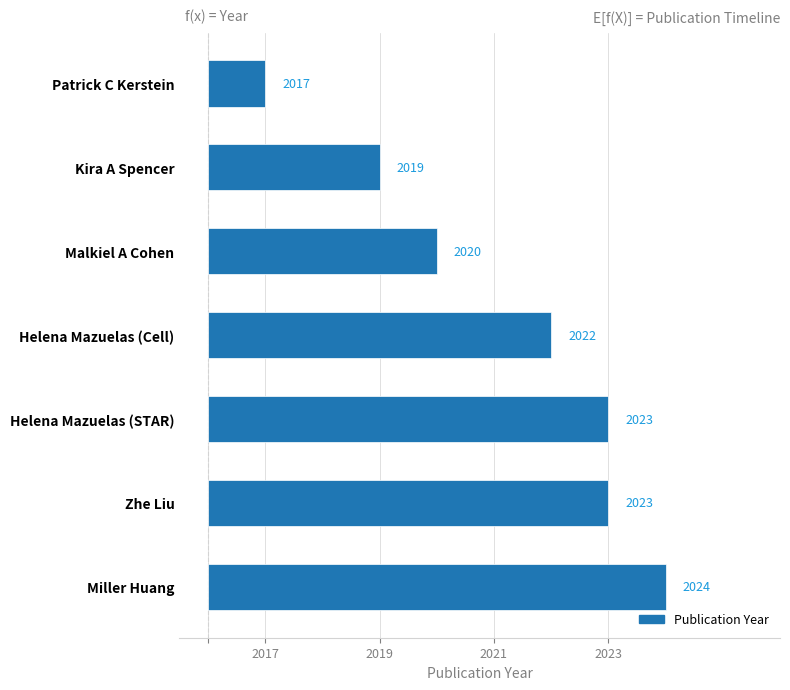

Does the chart contain any negative values?

No